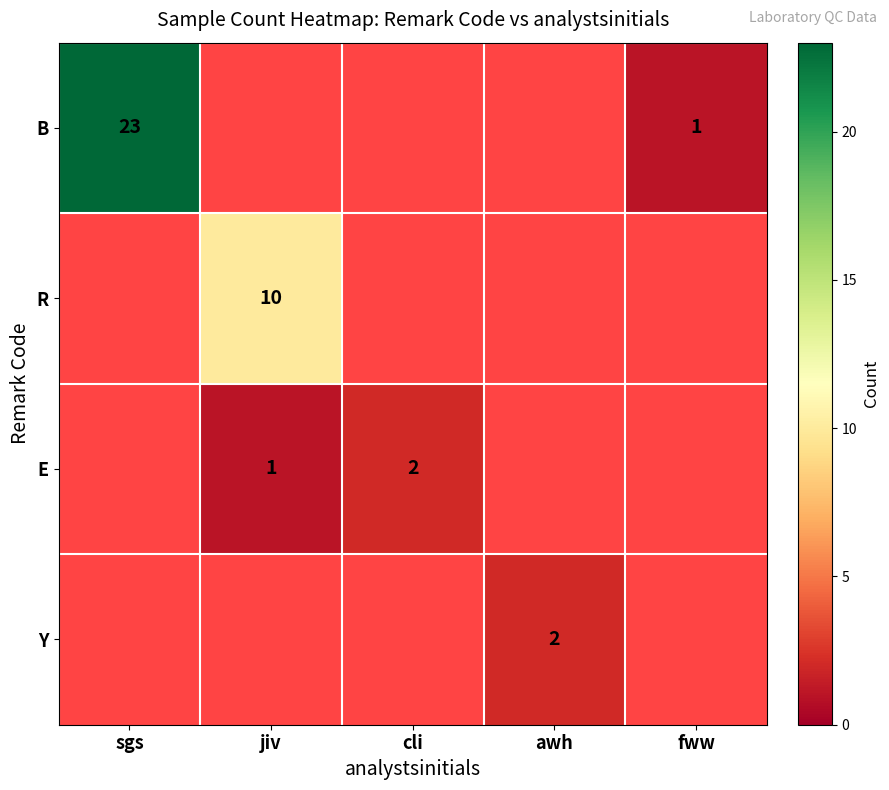

Which label corresponds to the smallest value in the chart?

fww